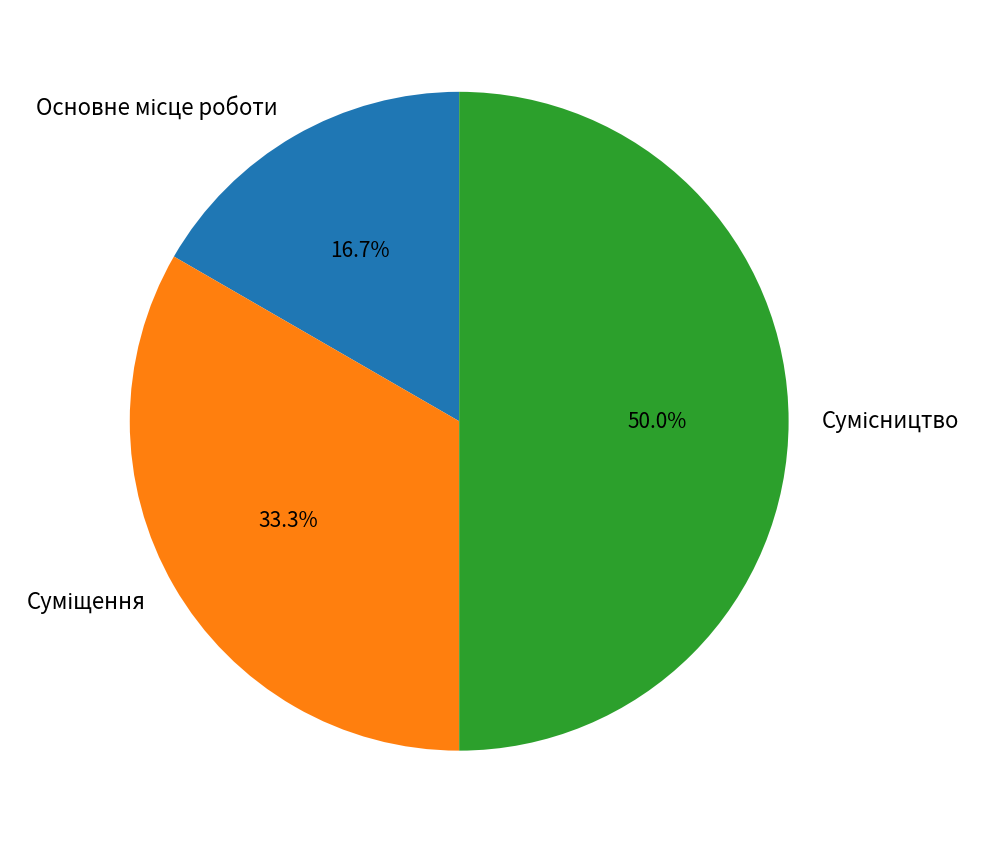

How many segments does this pie chart have?

3